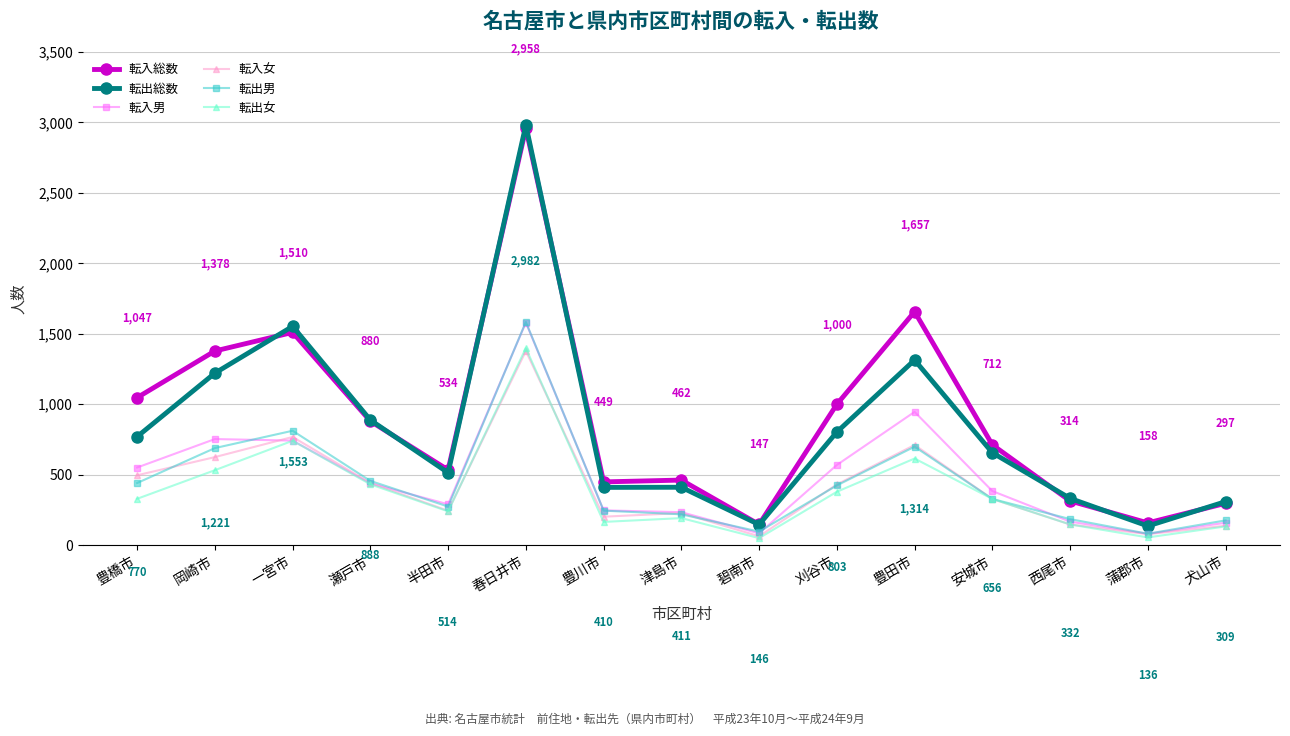

What is the greatest value displayed?

2982